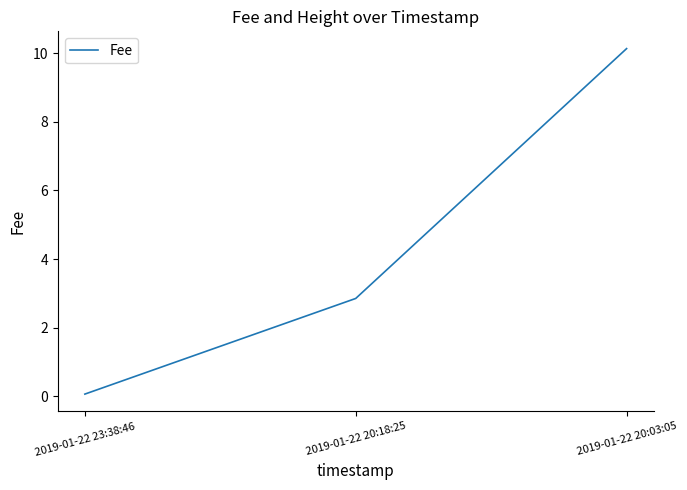

List the labels in order of value, smallest first.

2019-01-22 23:38:46, 2019-01-22 20:18:25, 2019-01-22 20:03:05